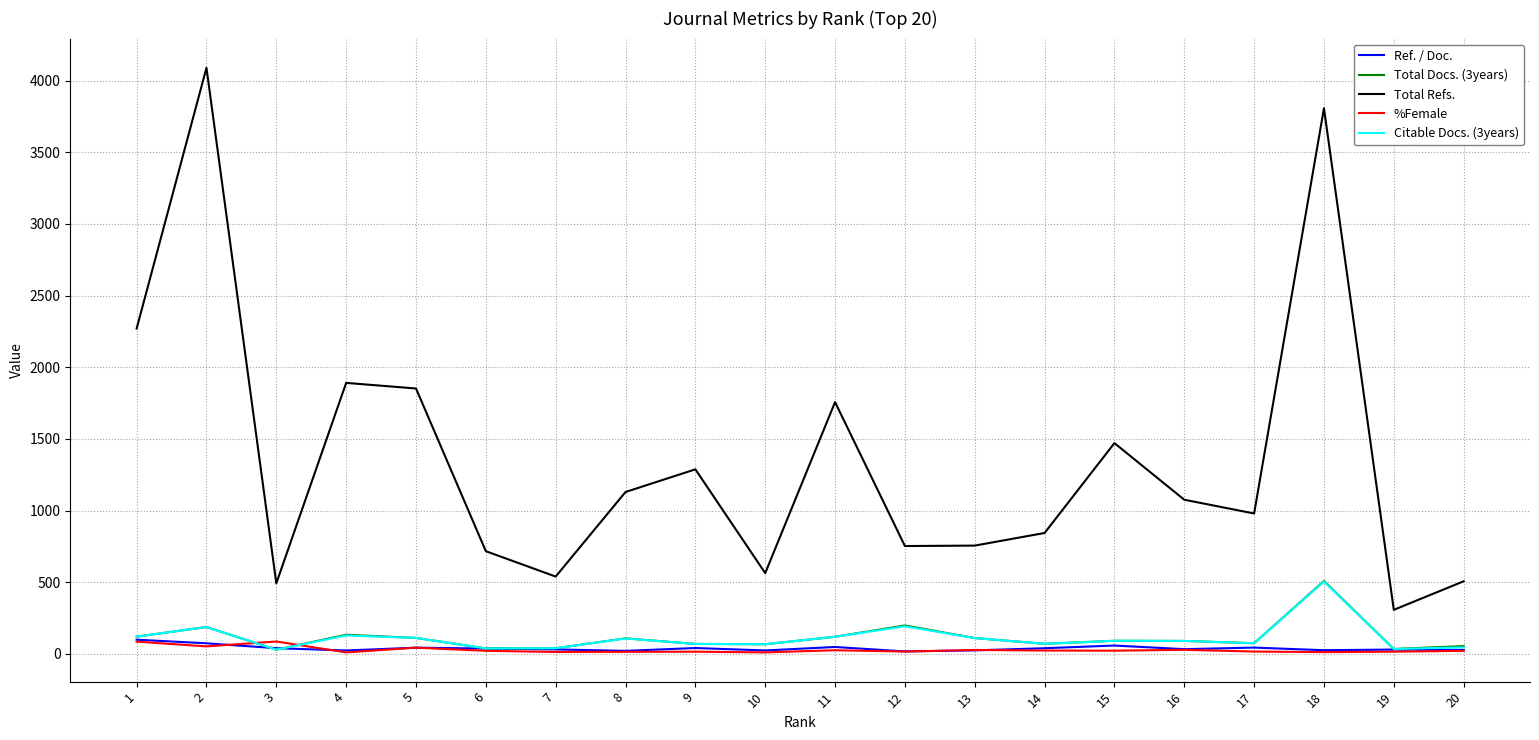

Which series has the largest total across all categories?

Total Refs.